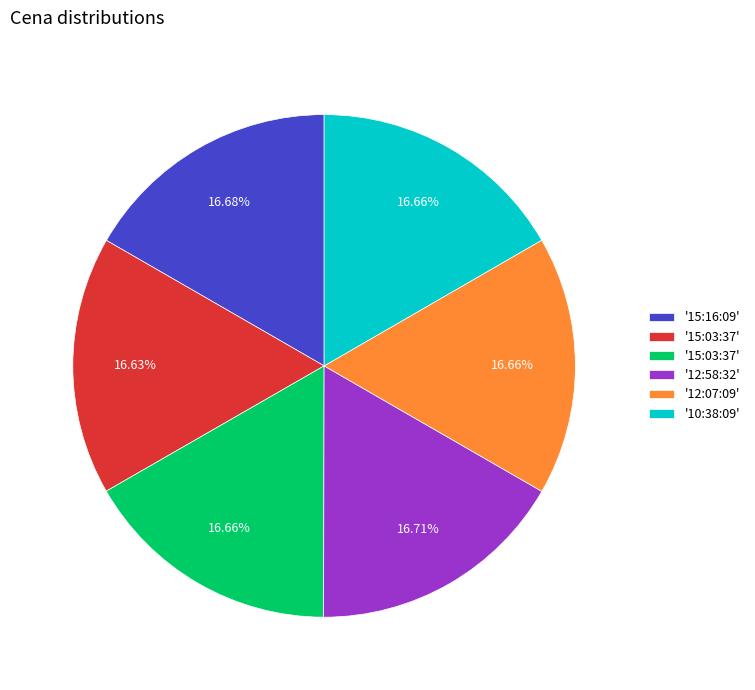

Is there a majority slice in this chart?

No